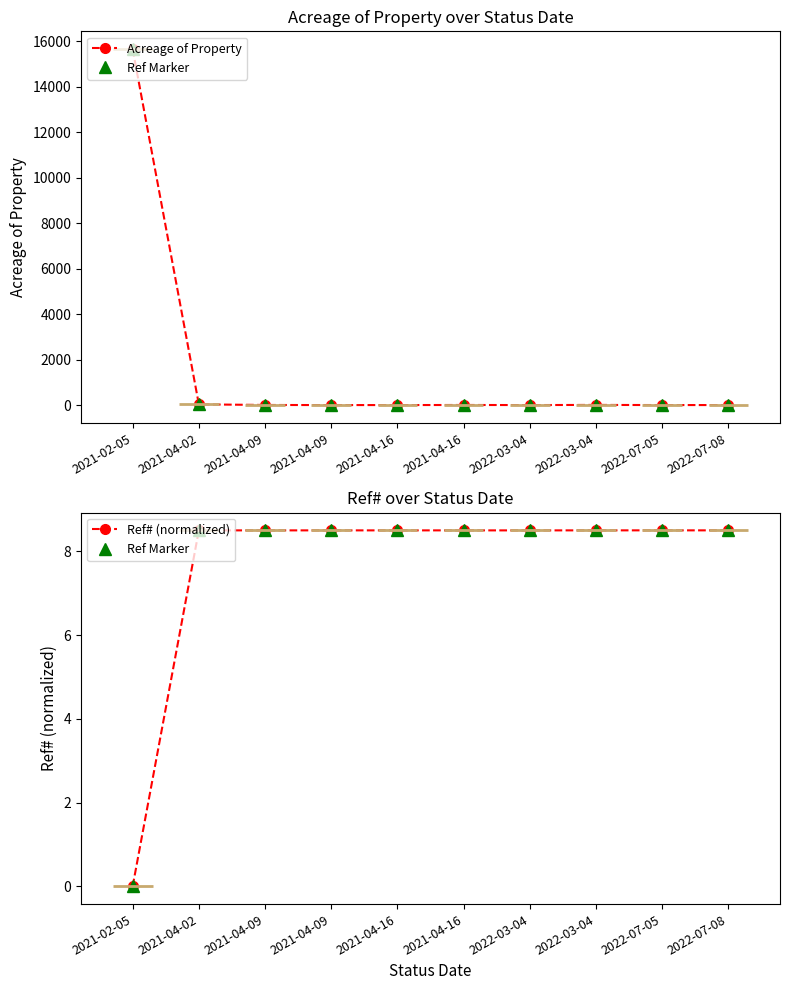

How many series are shown in this chart?

3